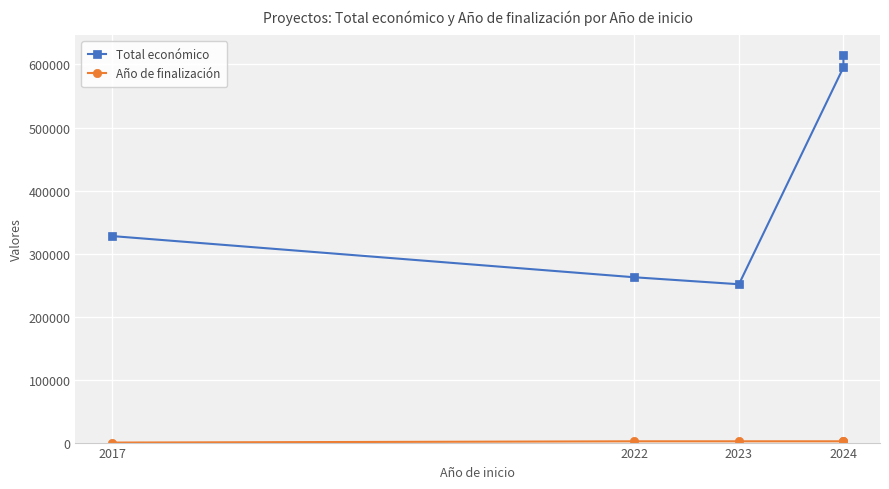

Between 2023 and 2024, which series saw the biggest shift?

Total económico